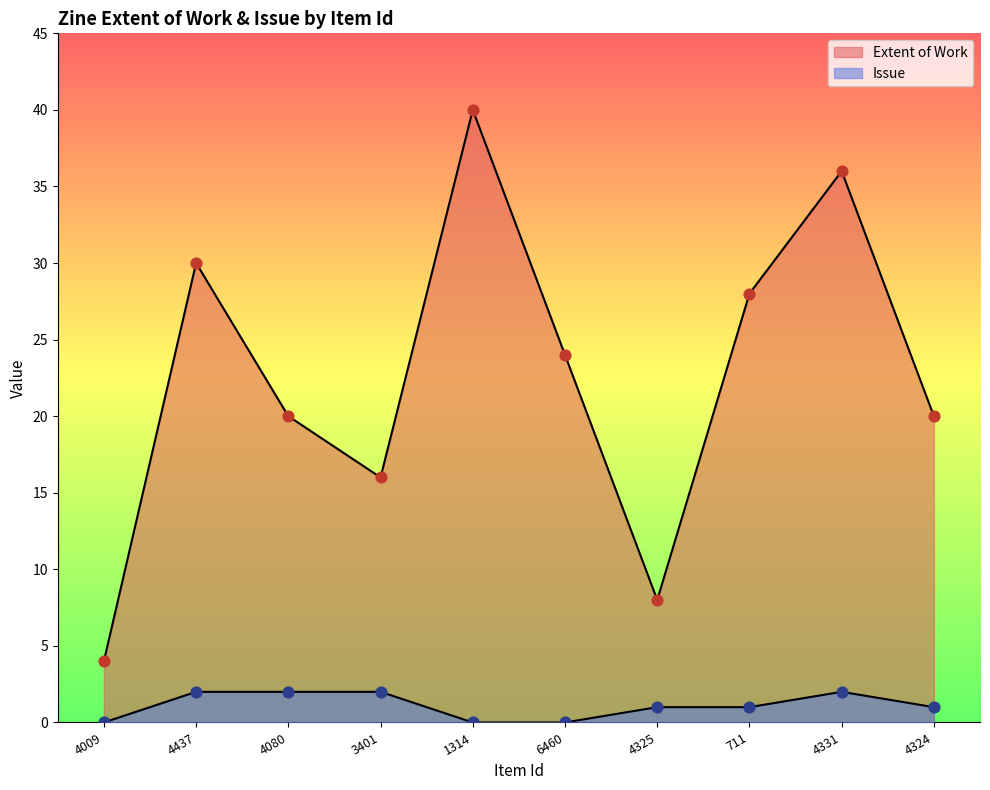

Which series has the widest spread of Y values?

Extent of Work